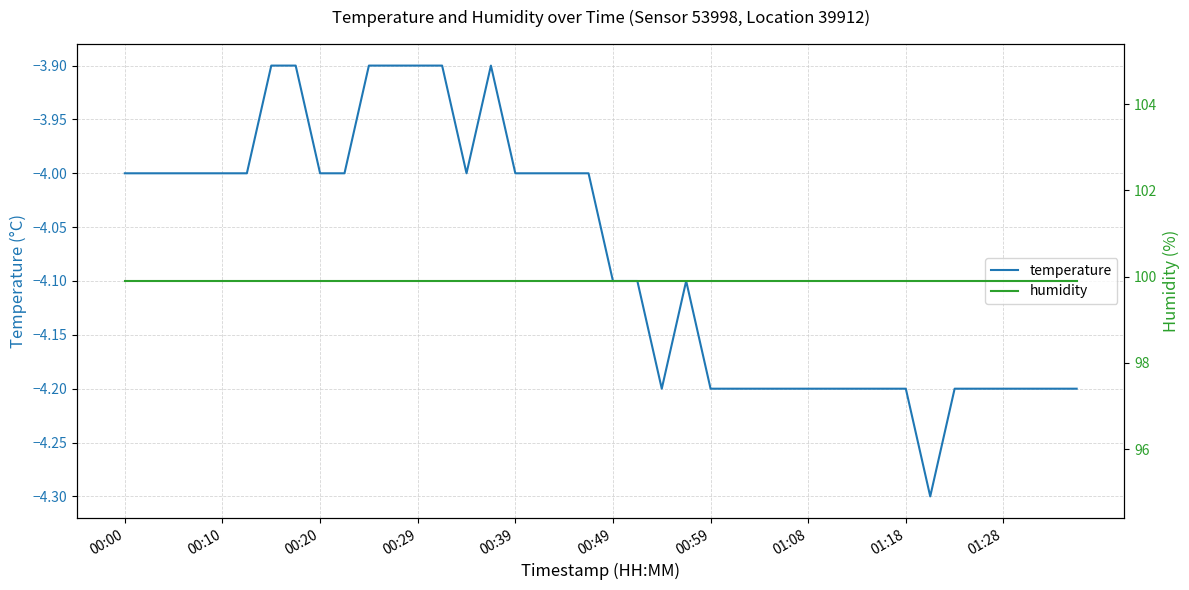

The value of humidity at 33 is 99.9. True or false?

True